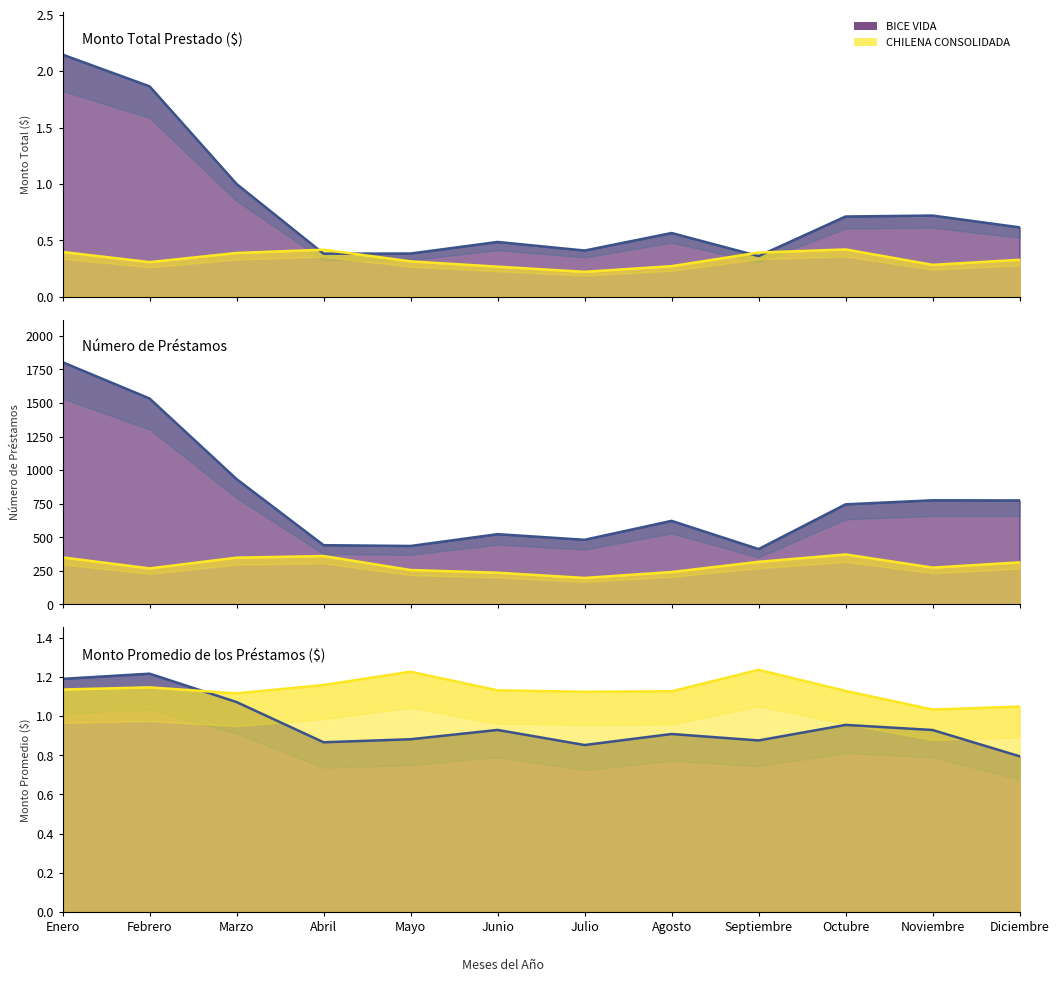

Reading right to left, list all the values displayed in this chart.

BICE VIDA: 0.6	0.7	0.7	0.4	0.6	0.4	0.5	0.4	0.4	1.0	1.9	2.1
CHILENA CONSOLIDADA: 0.3	0.3	0.4	0.4	0.3	0.2	0.3	0.3	0.4	0.4	0.3	0.4